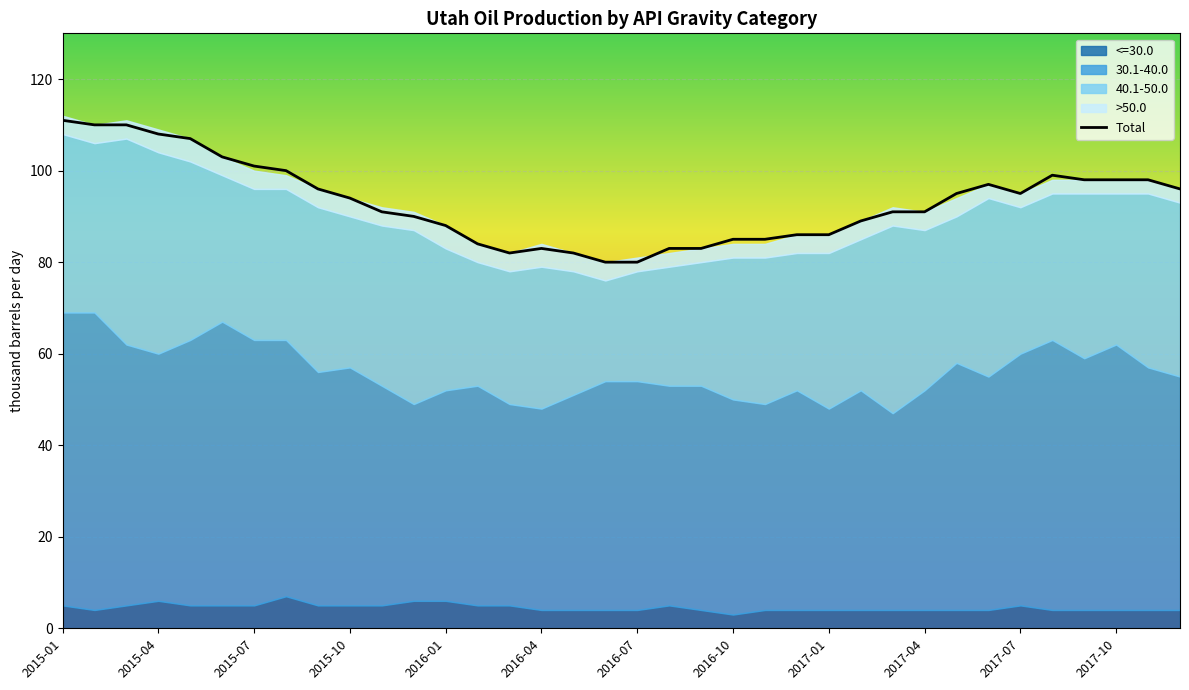

Between 2016-10 and 2017-05, which series saw the biggest shift?

Total